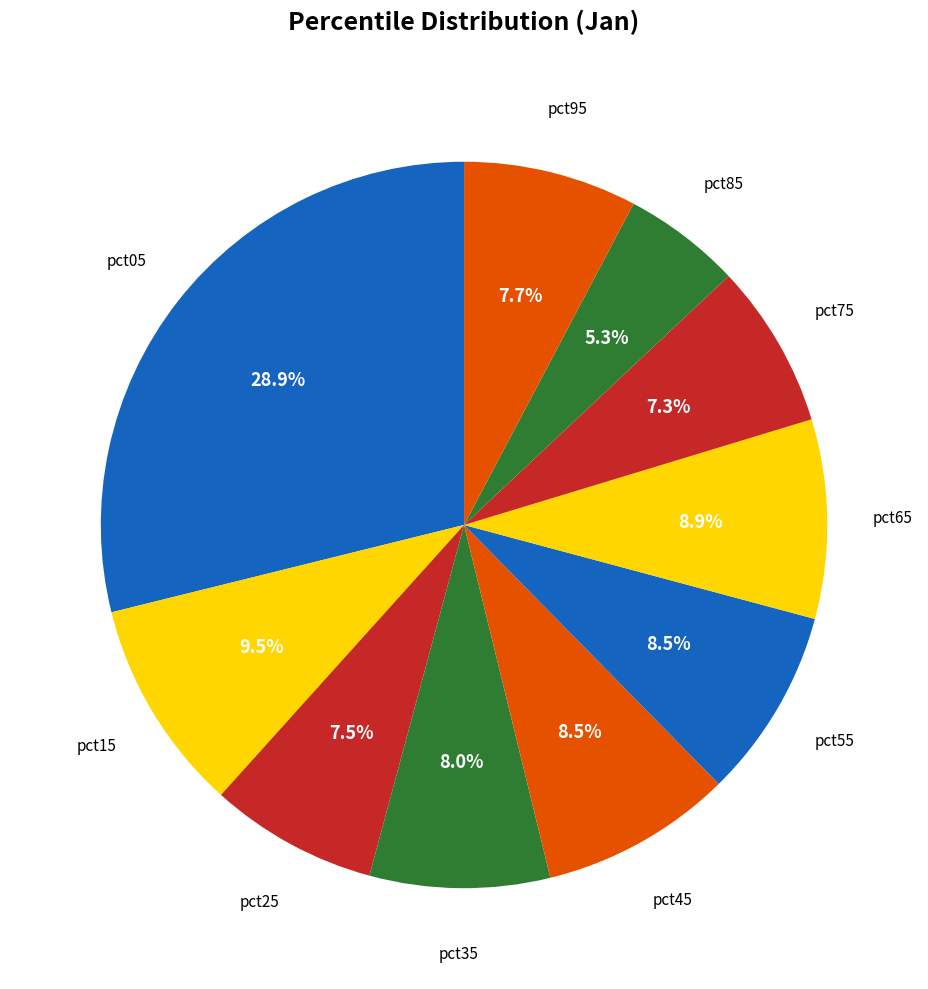

To the nearest percent, what is the difference between the largest and smallest slice percentages?

24%